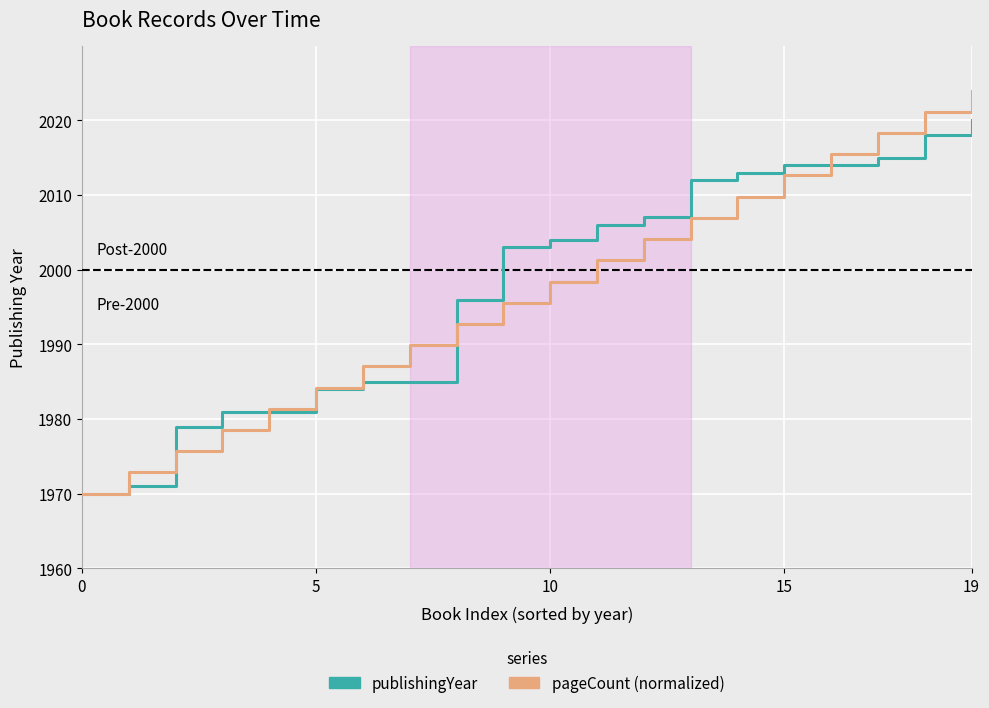

What is the minimum value for publishingYear?

1970.0